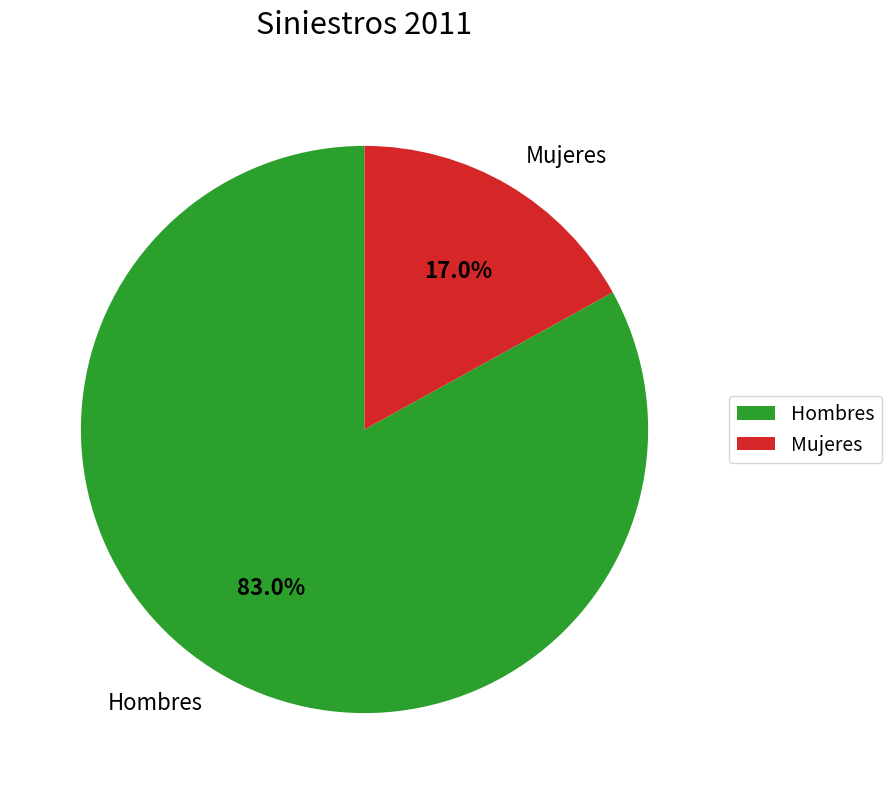

Between Hombres and Mujeres, which is larger?

Hombres